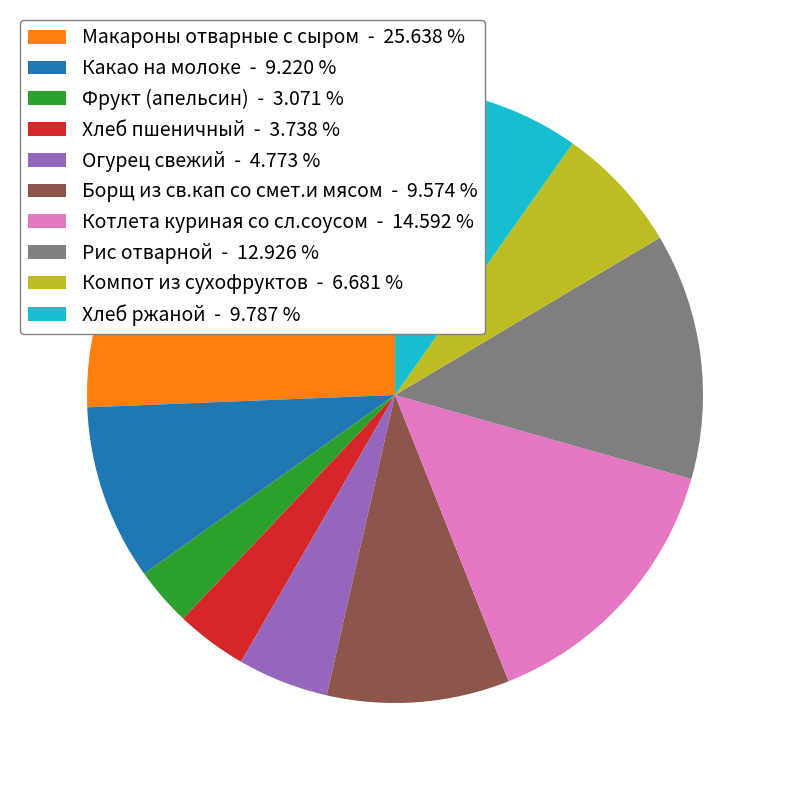

What is the ratio of the value at Котлета куриная со сл.соусом to the value at Огурец свежий?

3.1